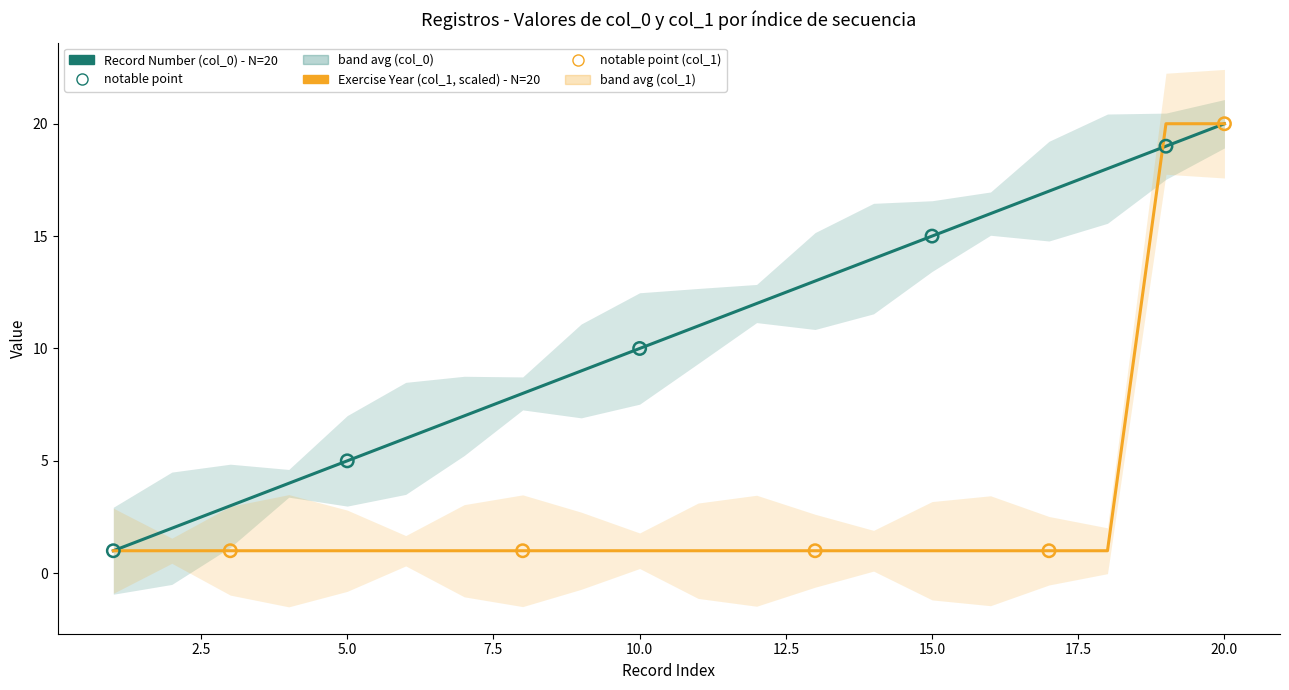

Which series reaches the minimum Y coordinate?

Record Number (col_0)